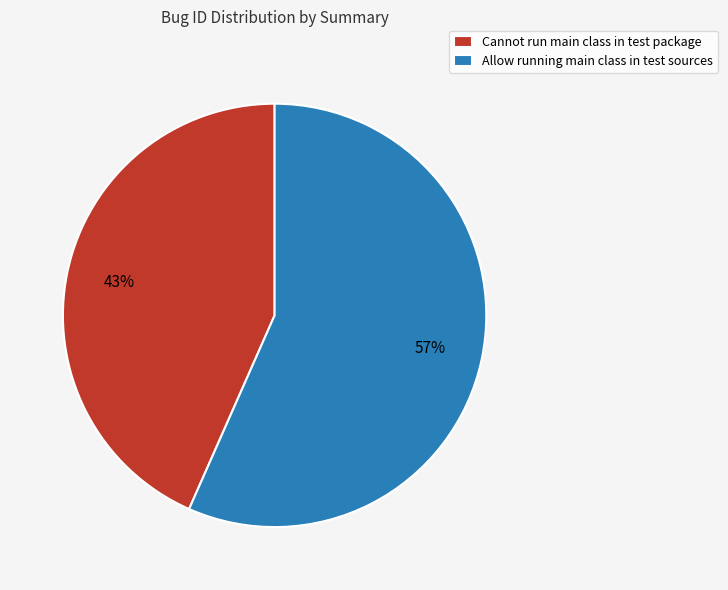

Does any single category account for the majority?

Yes